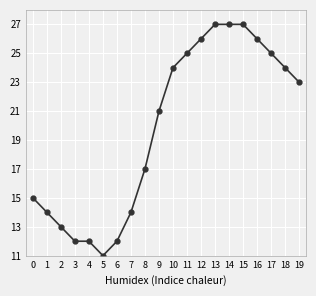

What is the average value?

20